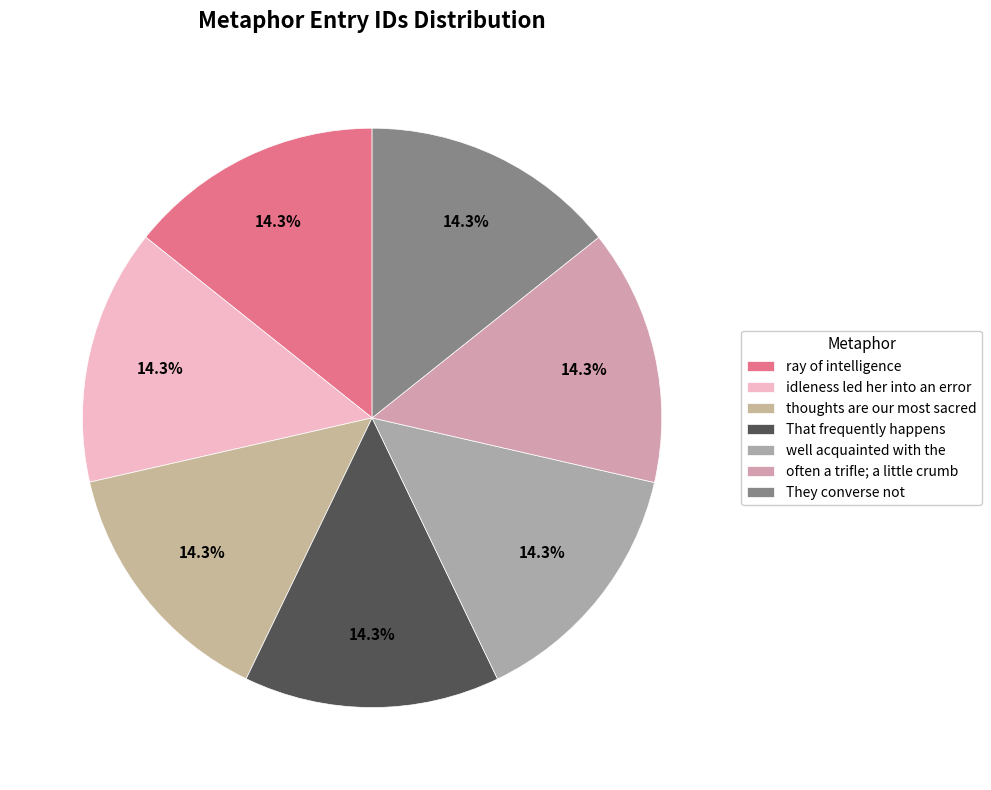

What is the ratio of the value at idleness led her into an error to the value at ray of intelligence?

1.0